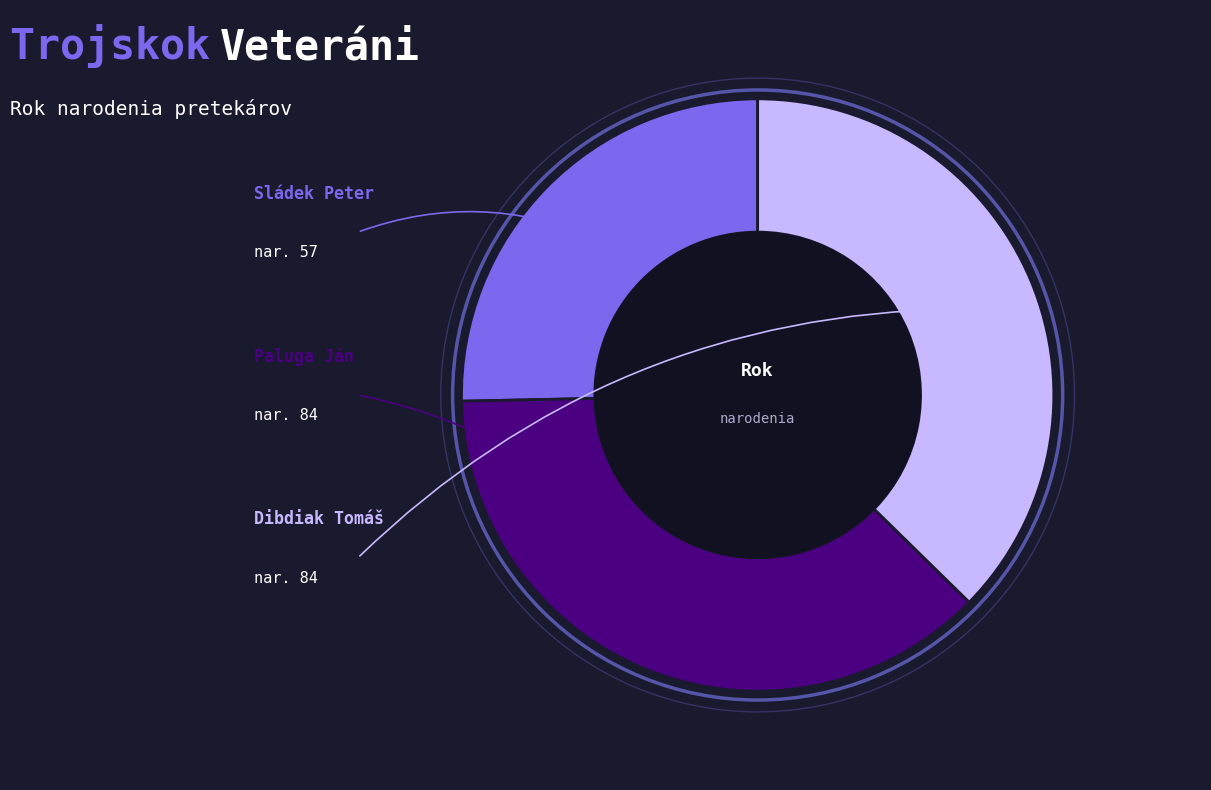

Does any single category account for the majority?

No